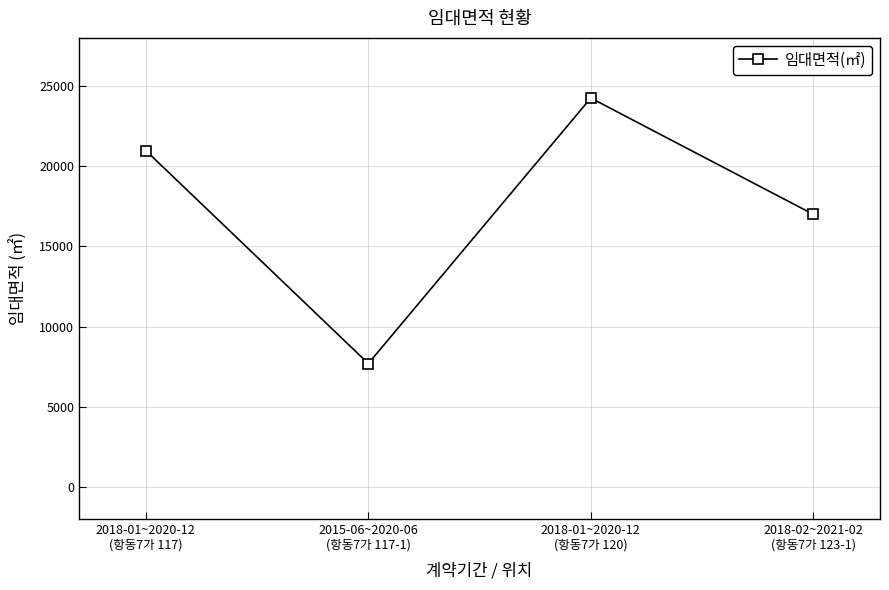

What is the smallest value displayed?

7695.1